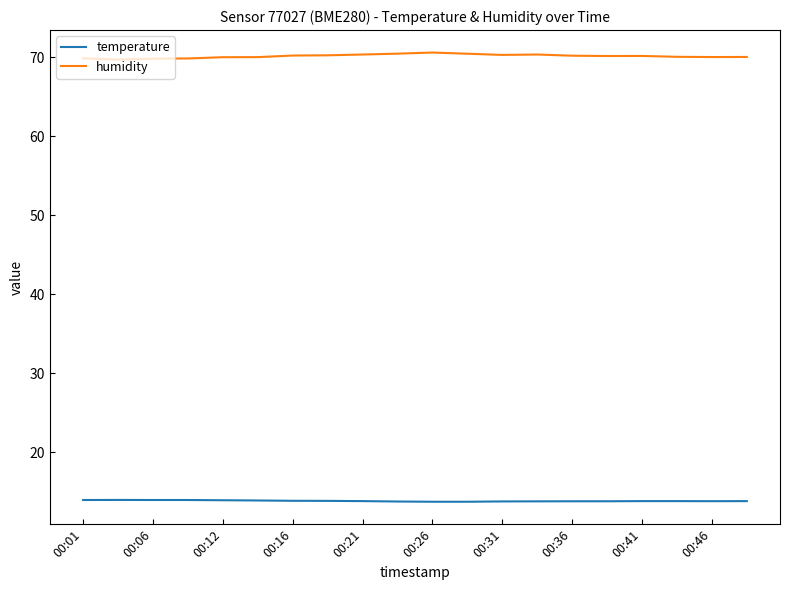

List the series in order of their peak value, highest first.

humidity, temperature